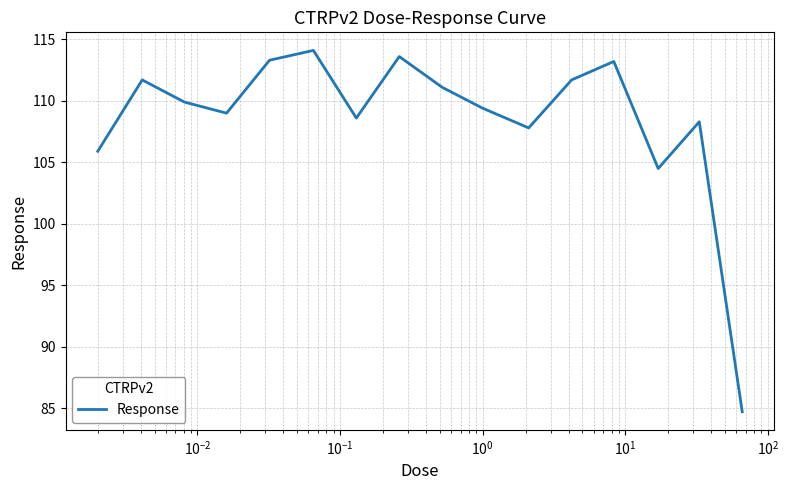

What is the maximum value shown in the chart?

114.1